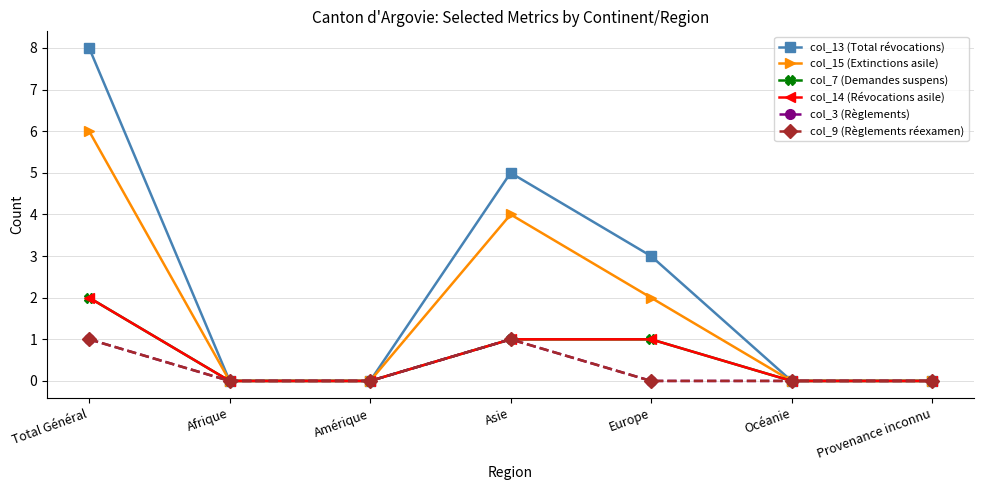

How many lines are shown in the chart?

6